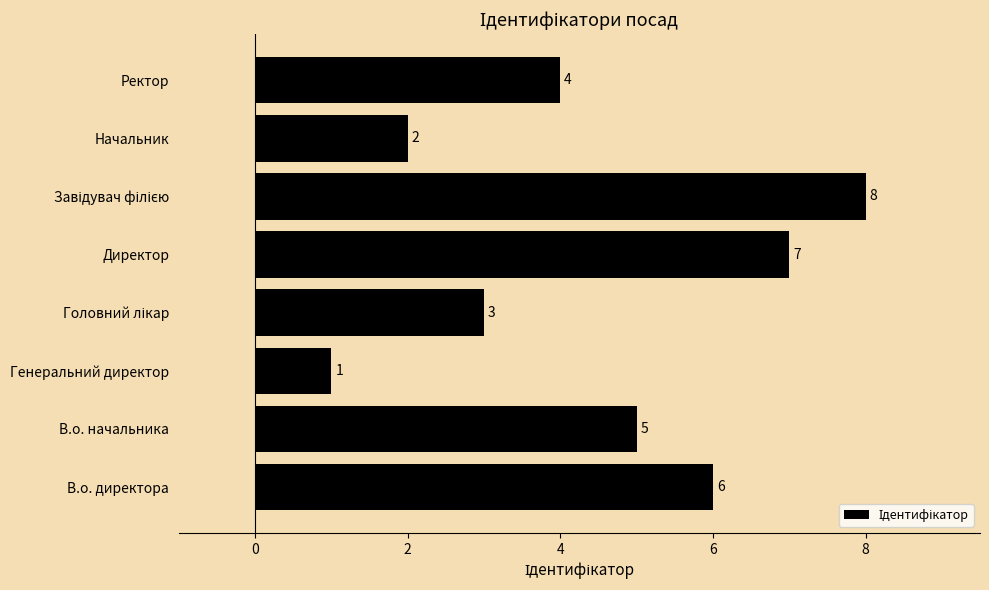

How many data points does each series have?

8